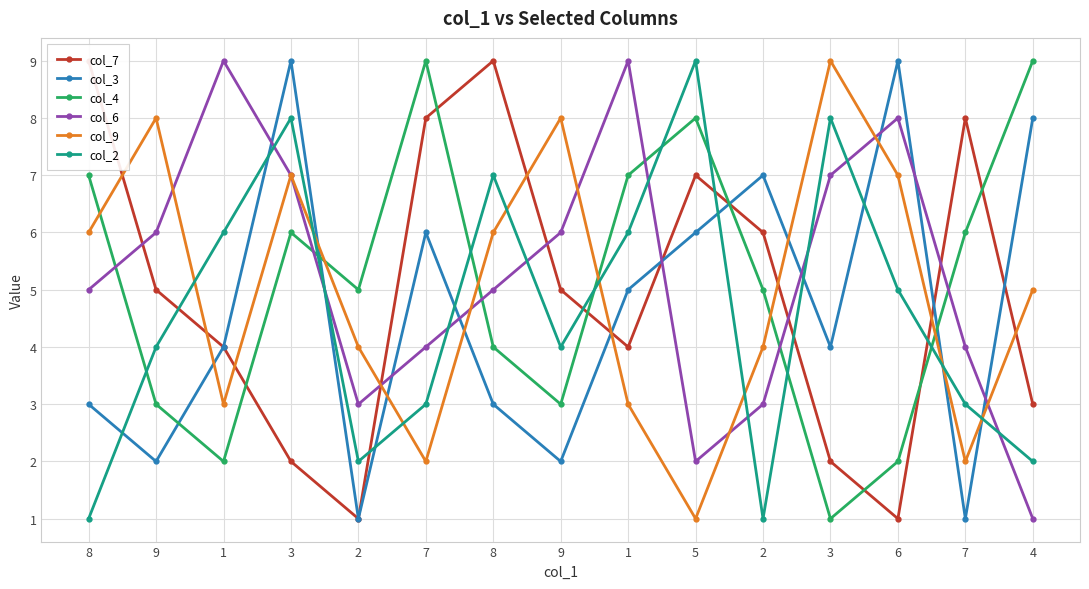

At which label does col_4 reach its minimum?

3